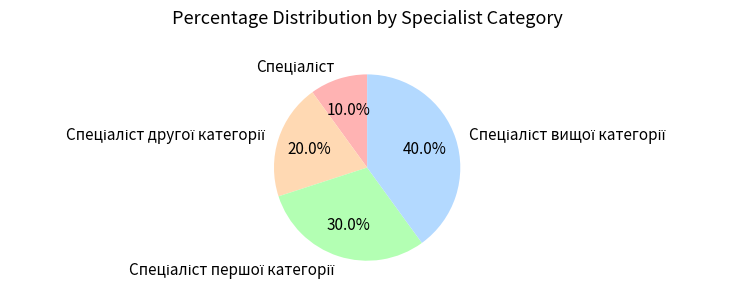

Count the number of slices in the pie.

4